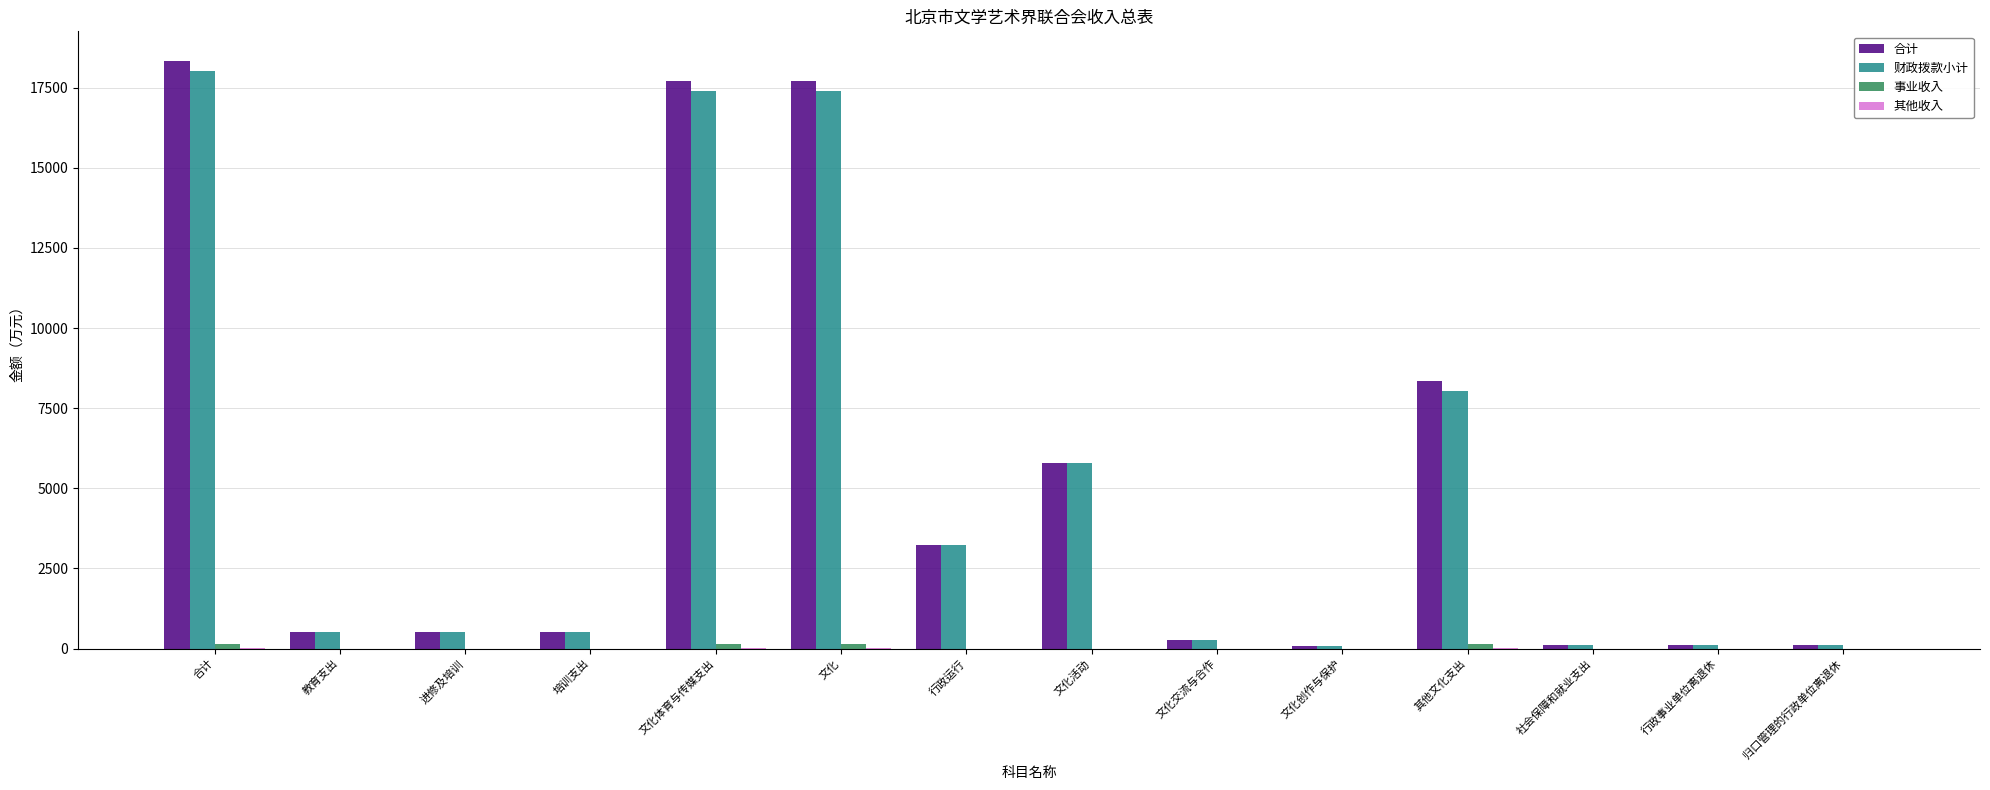

Where does the 合计 series first go above 523?

合计